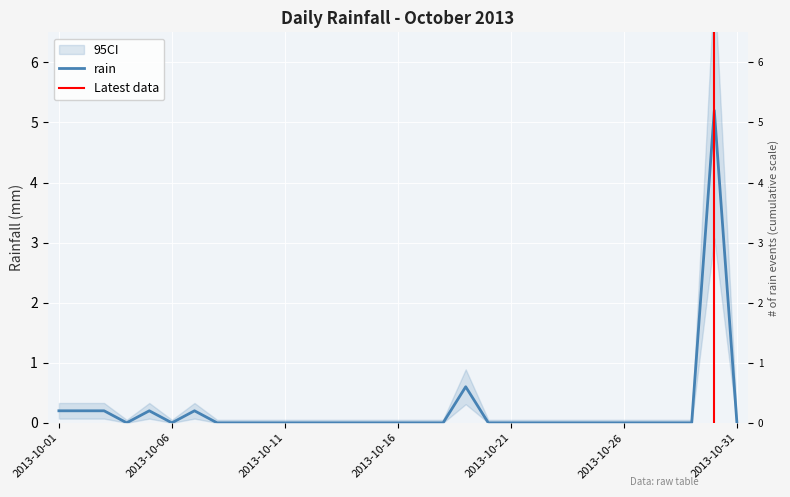

Reading left to right, transcribe all the data shown in this chart.

0.2	0.2	0.2	0.0	0.2	0.0	0.2	0.0	0.0	0.0	0.0	0.0	0.0	0.0	0.0	0.0	0.0	0.0	0.6	0.0	0.0	0.0	0.0	0.0	0.0	0.0	0.0	0.0	0.0	5.2	0.0